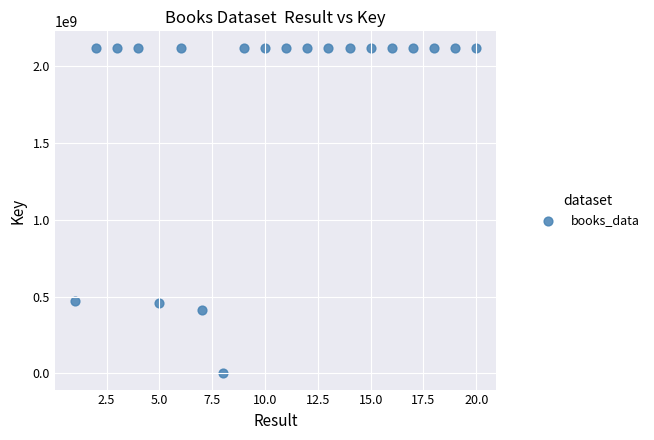

What is the range of Y values (max minus min)?

2116697785